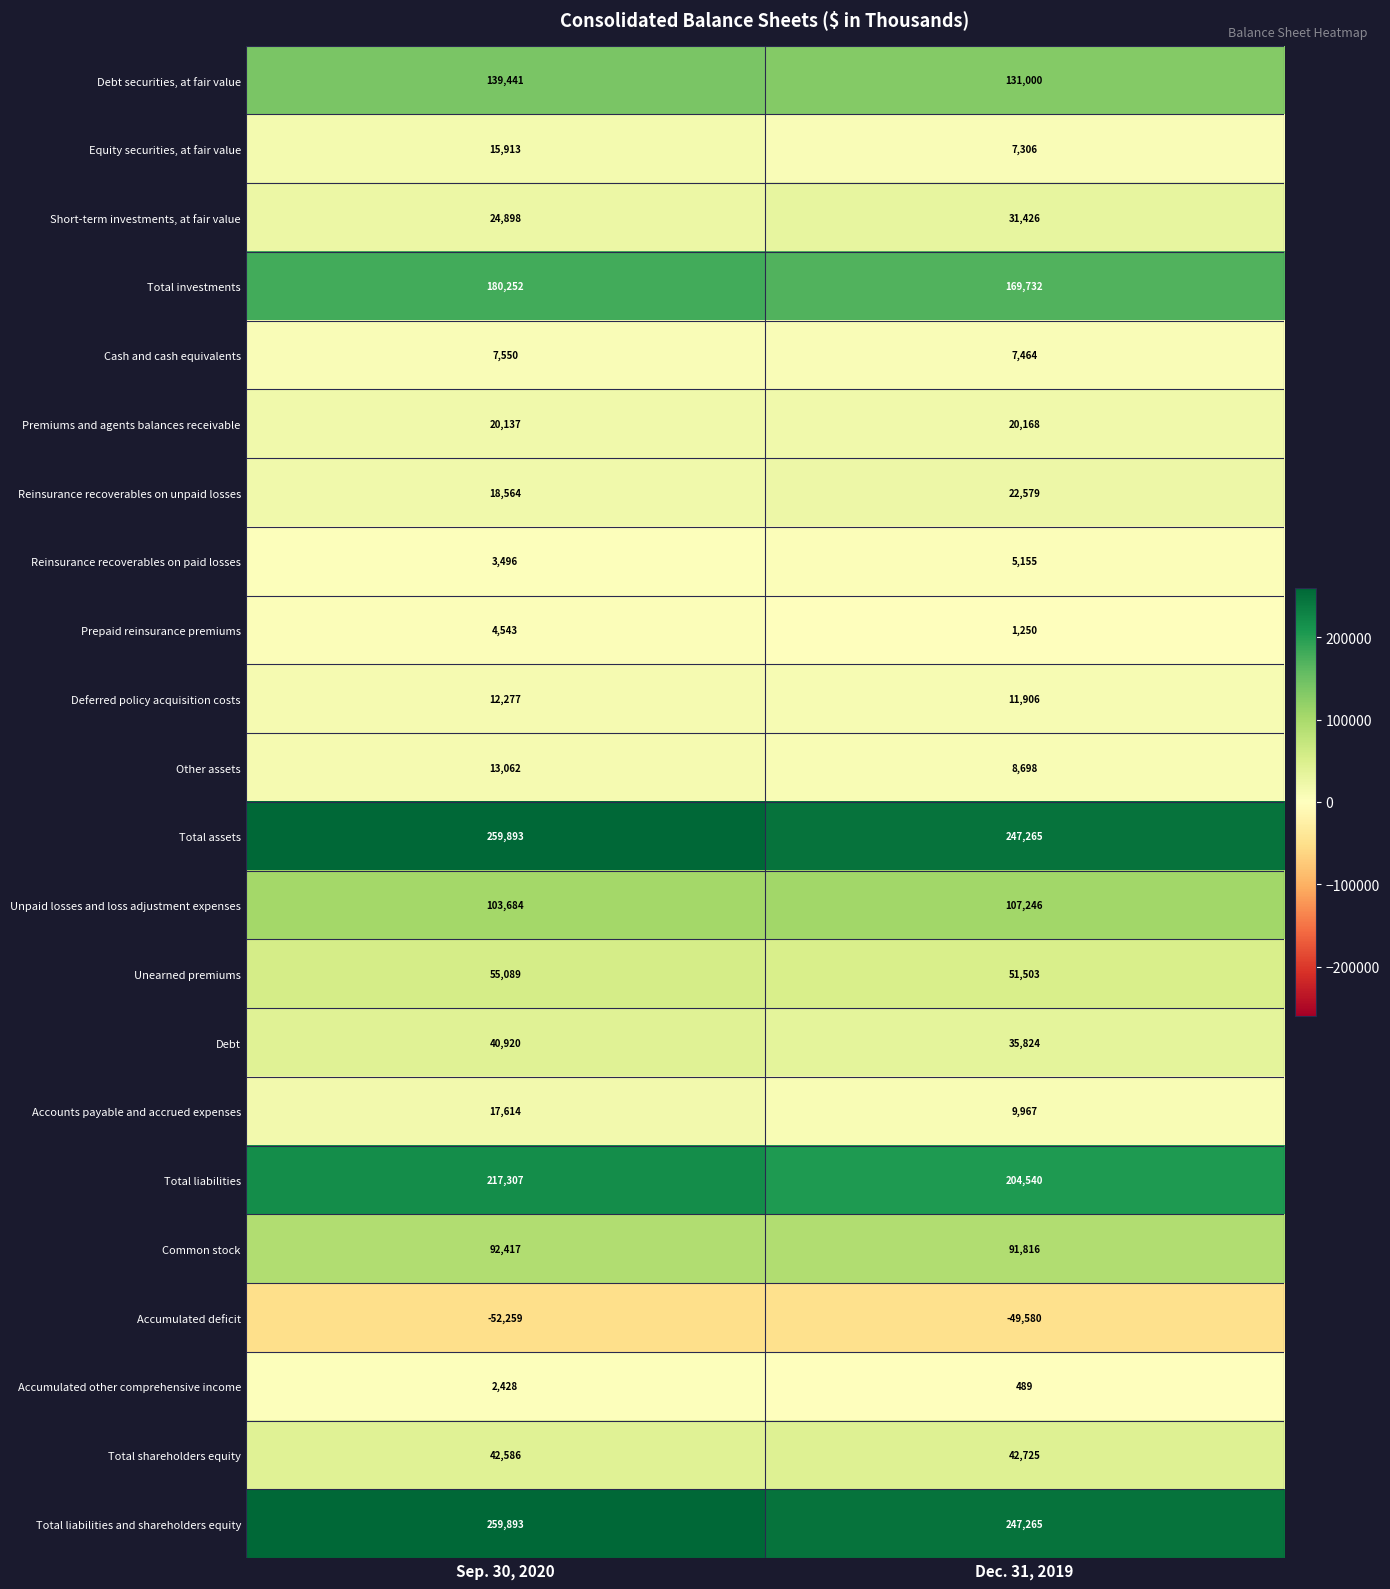

What value does the Unearned premiums series have at Sep. 30, 2020, to the nearest 50?

55100